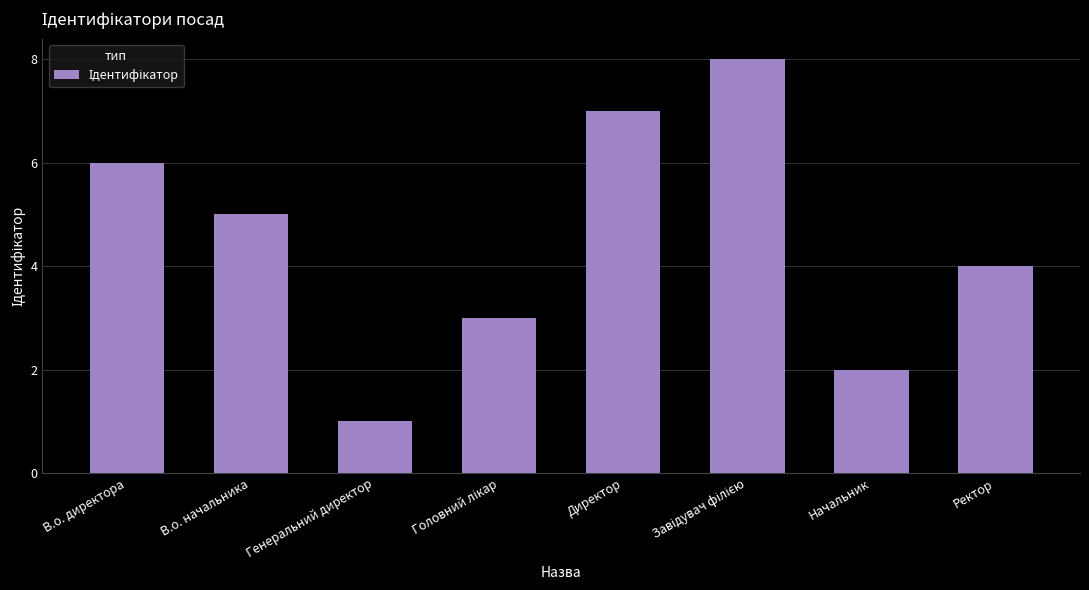

At which category does the chart reach its minimum across all series?

Генеральний директор